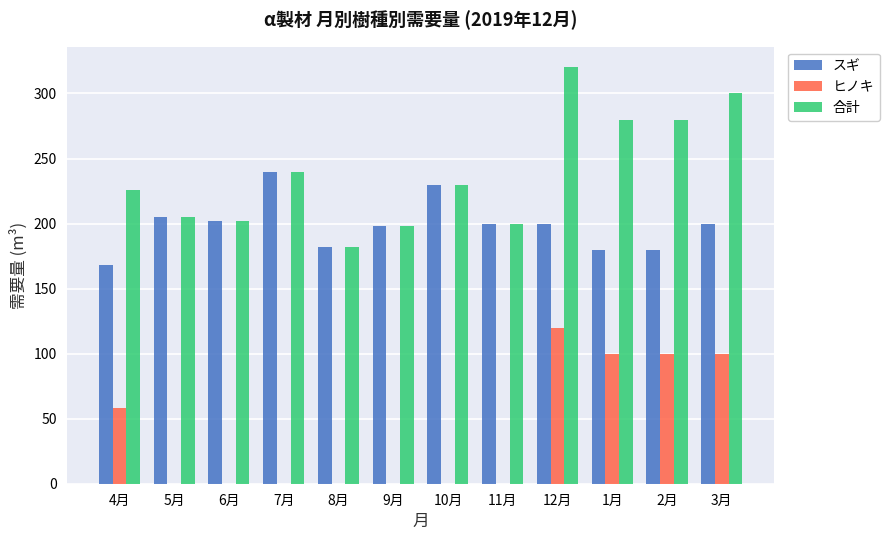

At which label is 合計 closest to 251?

7月